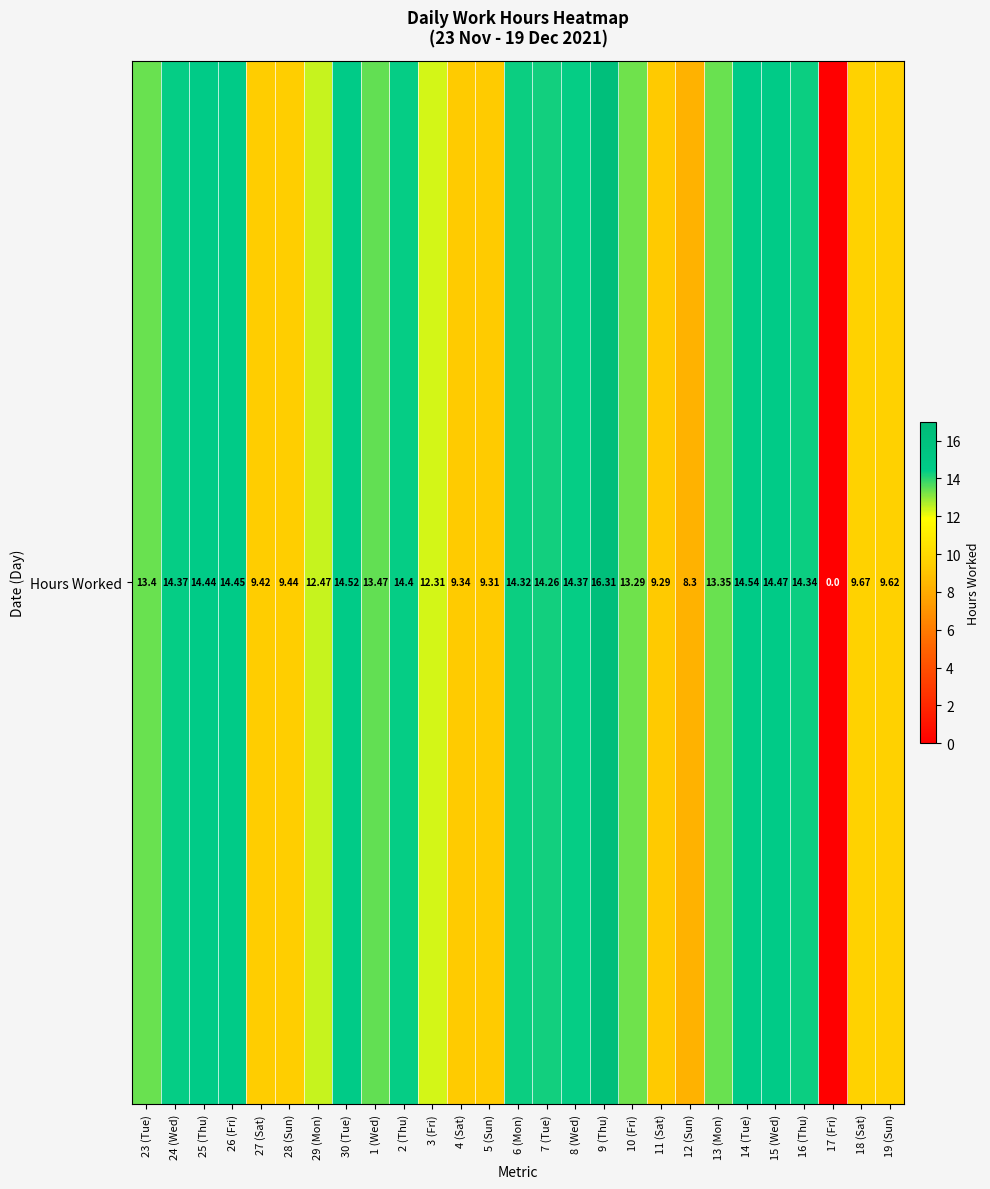

What is the approximate value at 11 (Sat)?

9.3